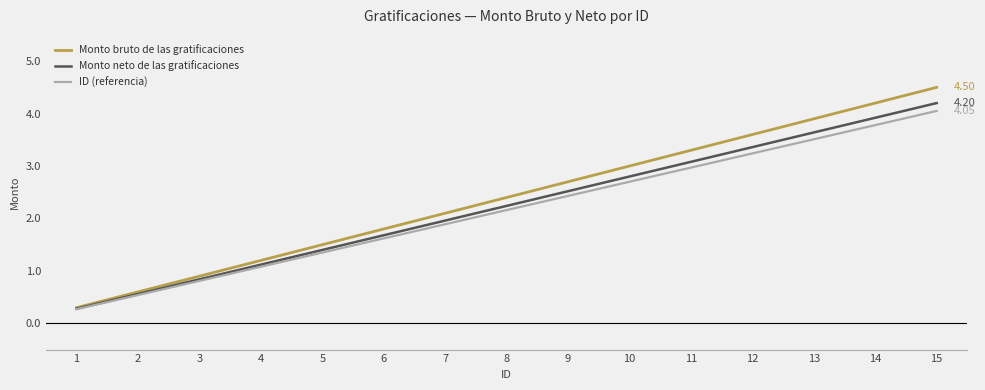

Does the chart display data point markers on the line(s)?

No